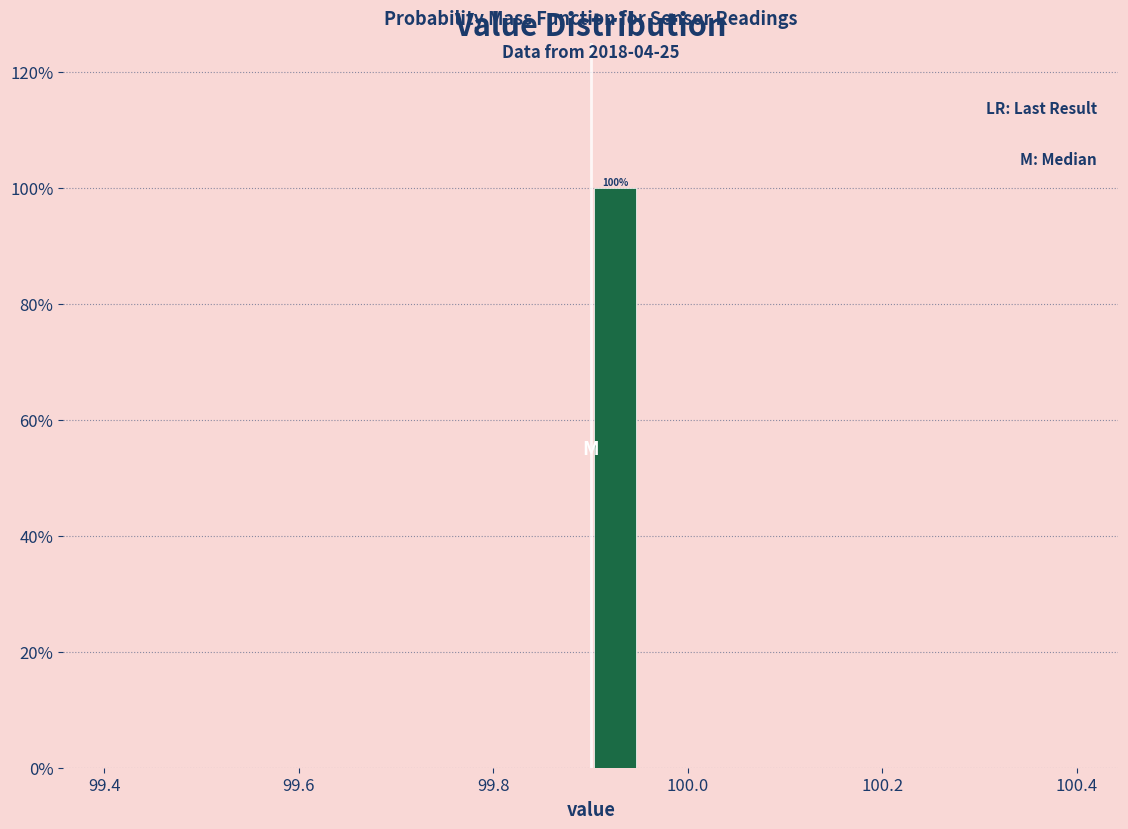

Read against the x-axis, roughly where is the centre of the tallest bar?

99.92